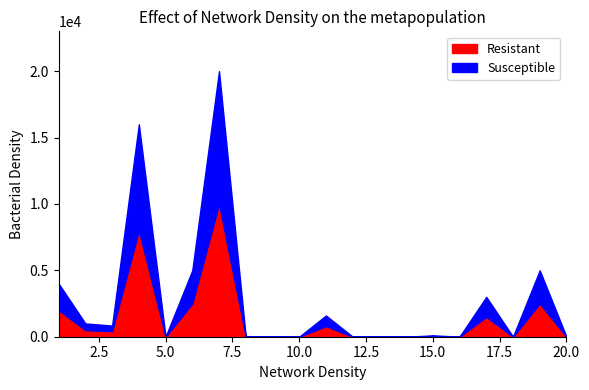

How many data points does each series have?

20